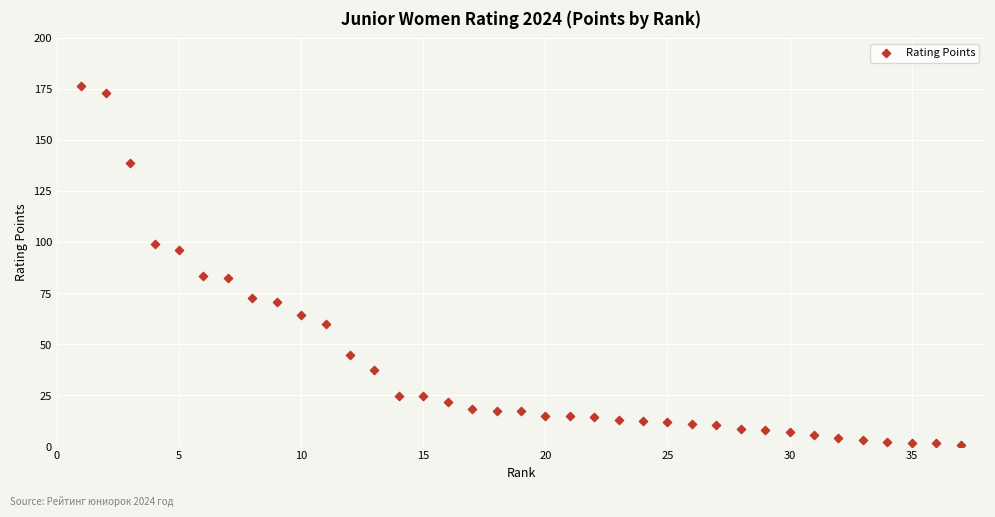

What is the range of Y values (max minus min)?

176.0